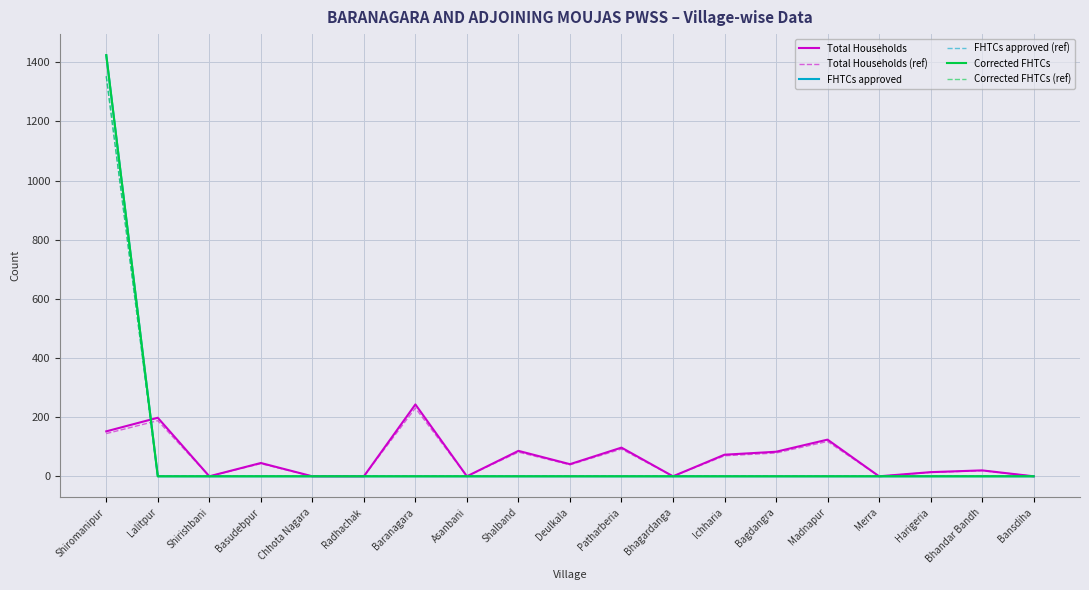

Rank the series by their maximum value, from lowest to highest.

Total Households (ref), Total Households, FHTCs approved (ref), Corrected FHTCs (ref), FHTCs approved, Corrected FHTCs